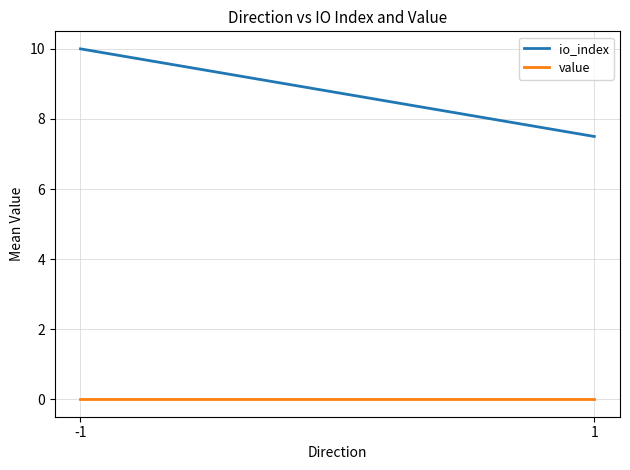

List the series in order of their overall mean, highest first.

io_index, value